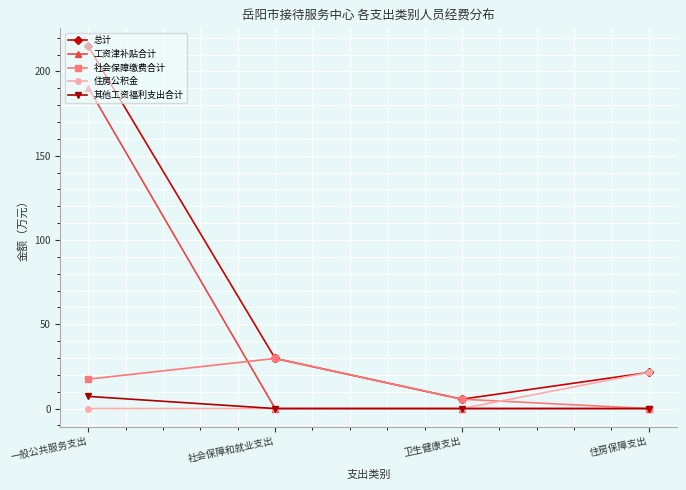

Which series ends up on top after the final intersection of 住房公积金 and 社会保障缴费合计?

住房公积金